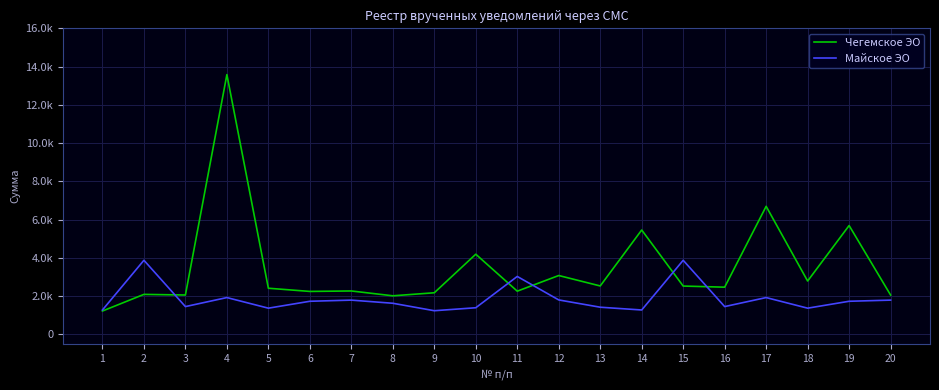

List the series in order of their peak value, lowest first.

Майское ЭО, Чегемское ЭО